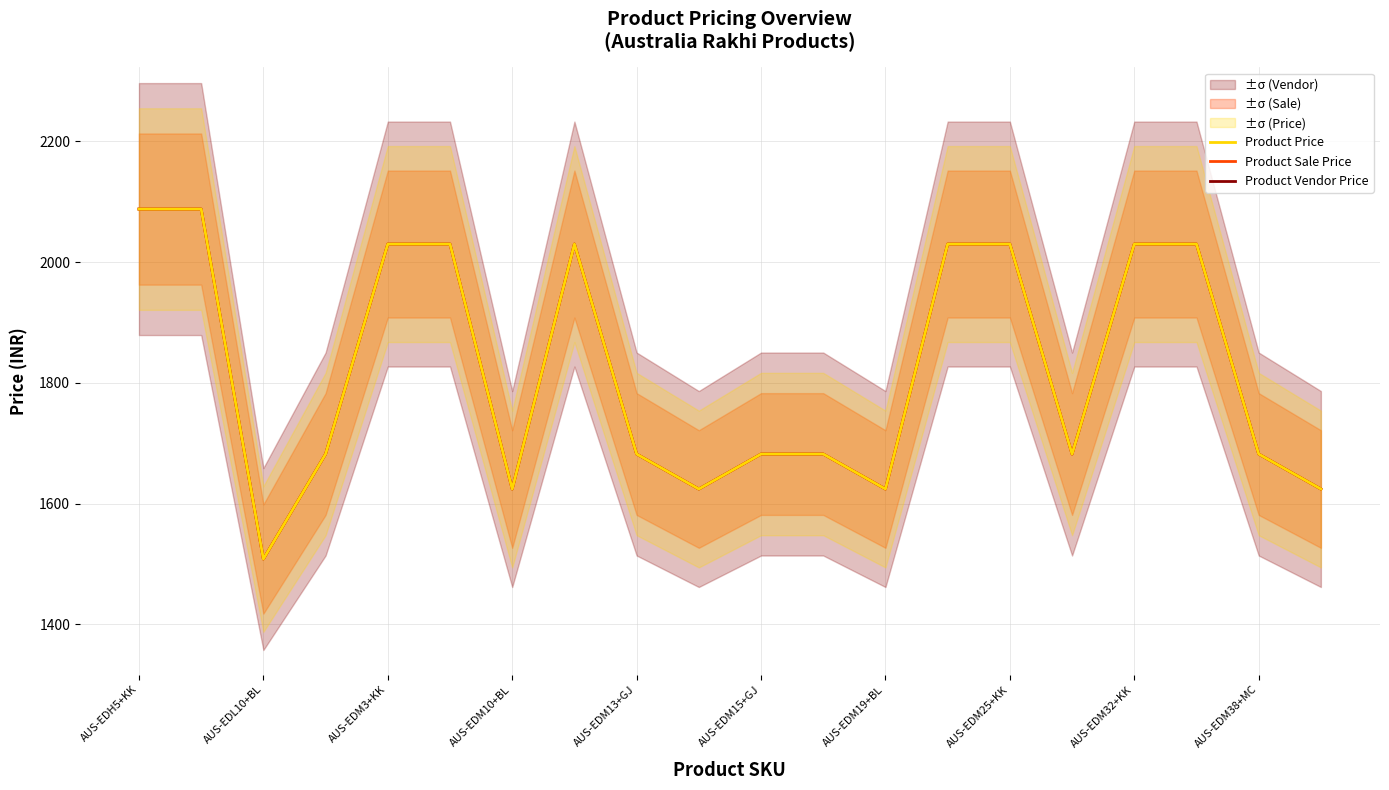

Where is Product Vendor Price nearest to the value 1798?

AUS-EDM10+BL